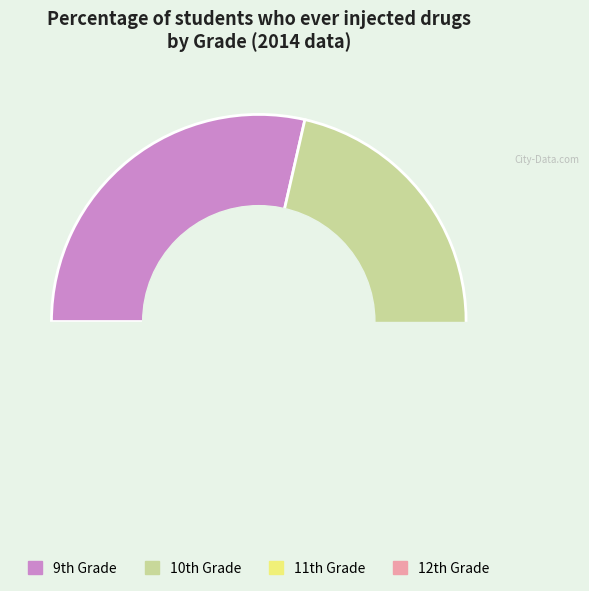

How many segments does this pie chart have?

4